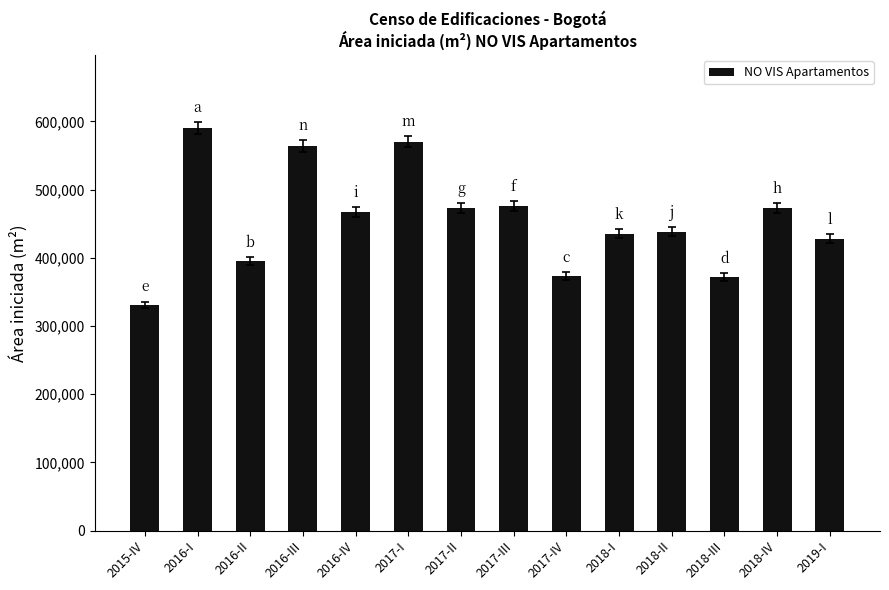

What is the minimum value shown in the chart?

330792